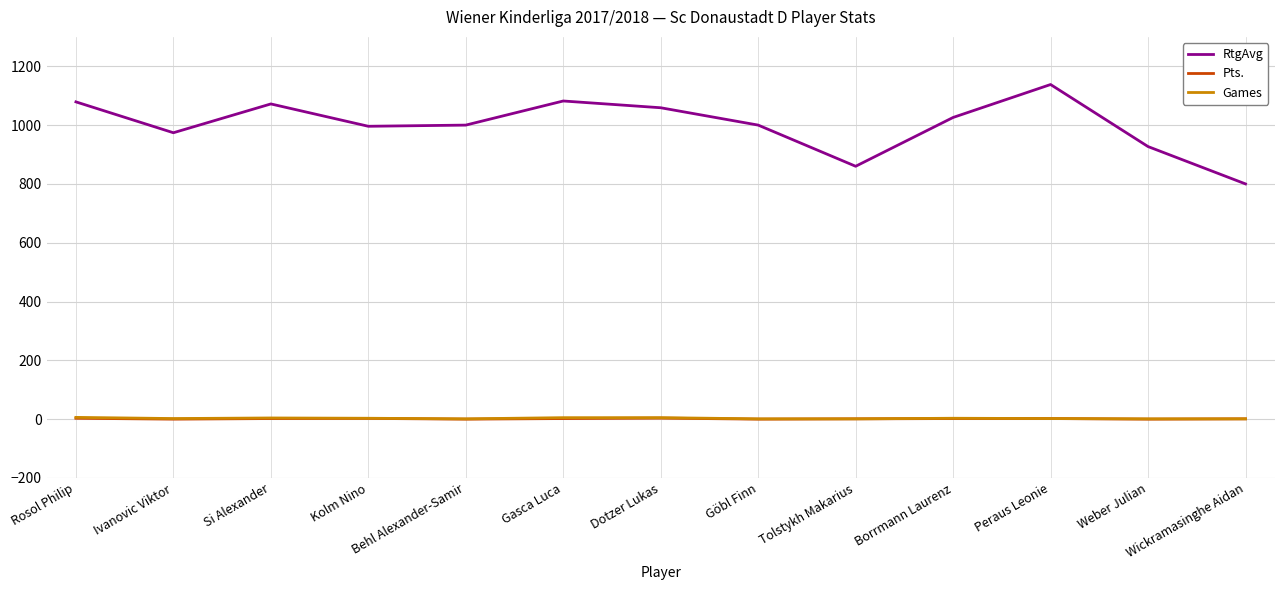

What is the maximum value shown in the chart?

1138.0